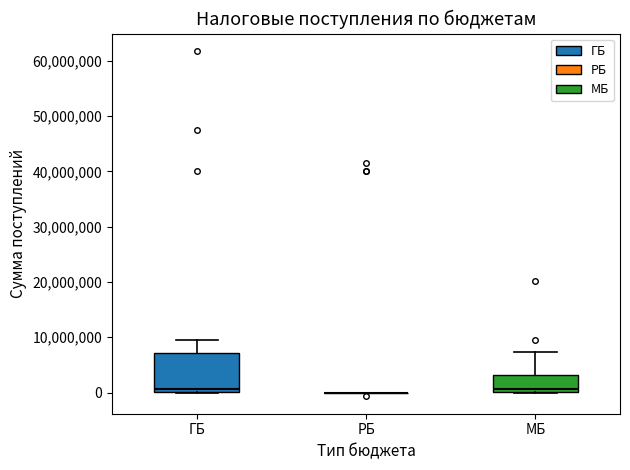

Which box is the tallest, from its lower edge to its upper edge?

ГБ